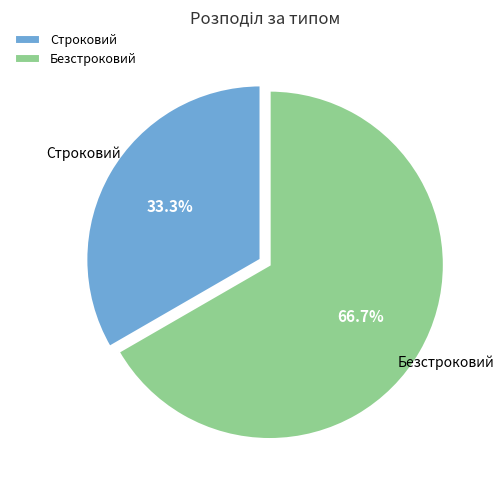

To the nearest percent, what is the combined percentage of Безстроковий and Строковий?

100%